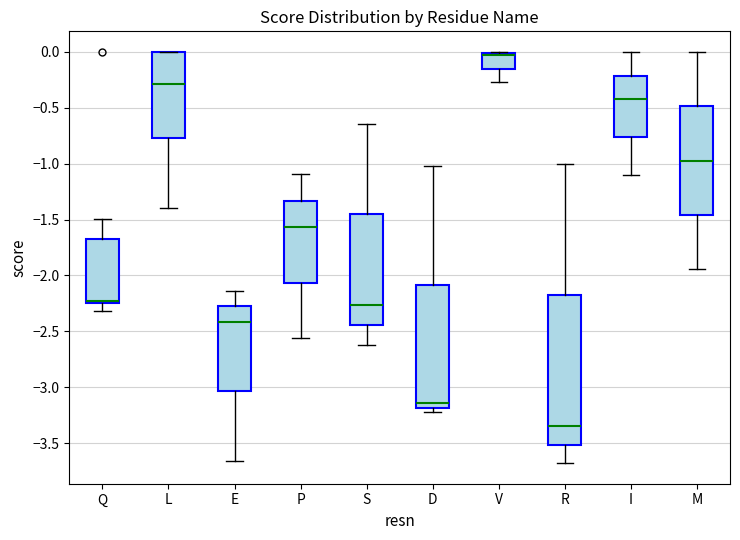

Reading left to right, read every box against the y-axis: the position of its median line, the range the box covers, and the ends of its whiskers. The values are not printed on the chart, so give them approximately, as read against the axis.

Q: median -2.25 (drawn on the box's lower edge), box -2.25 to -1.70, whiskers -2.30 to -1.50
L: median -0.30, box -0.75 to 0.00, whiskers -1.40 to 0.00
E: median -2.40, box -3.05 to -2.30, whiskers -3.65 to -2.15
P: median -1.55, box -2.05 to -1.35, whiskers -2.55 to -1.10
S: median -2.25, box -2.45 to -1.45, whiskers -2.65 to -0.65
D: median -3.15, box -3.20 to -2.10, whiskers -3.20 (just below the box's lower edge) to -1.00
V: median 0.00 (drawn on the box's upper edge), box -0.15 to 0.00, whiskers -0.25 to 0.00
R: median -3.35, box -3.50 to -2.15, whiskers -3.70 to -1.00
I: median -0.40, box -0.75 to -0.20, whiskers -1.10 to 0.00
M: median -0.95, box -1.45 to -0.50, whiskers -1.95 to 0.00